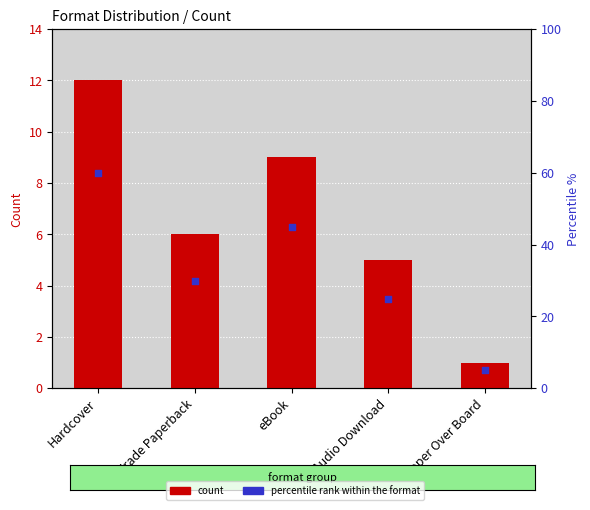

What is the total value across all series at Paper Over Board?

6.0